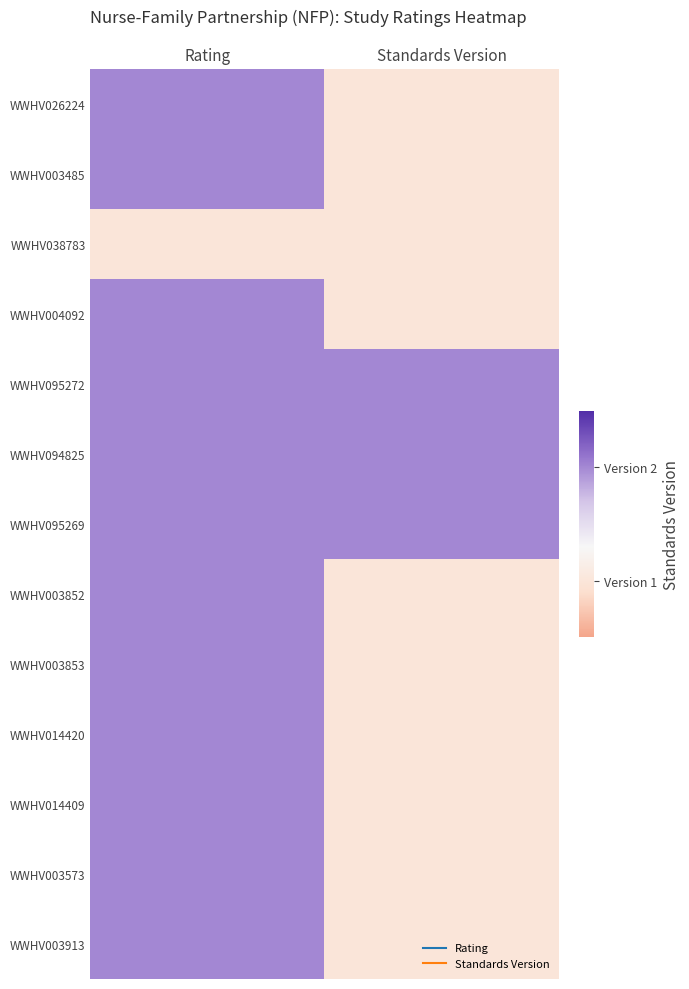

At how many categories does at least one series exceed 1?

2